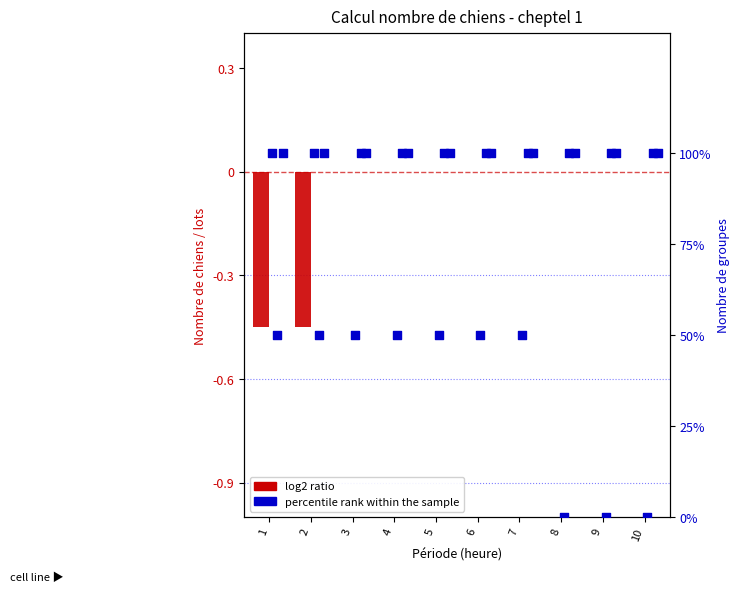

At how many categories does at least one series exceed 0?

10